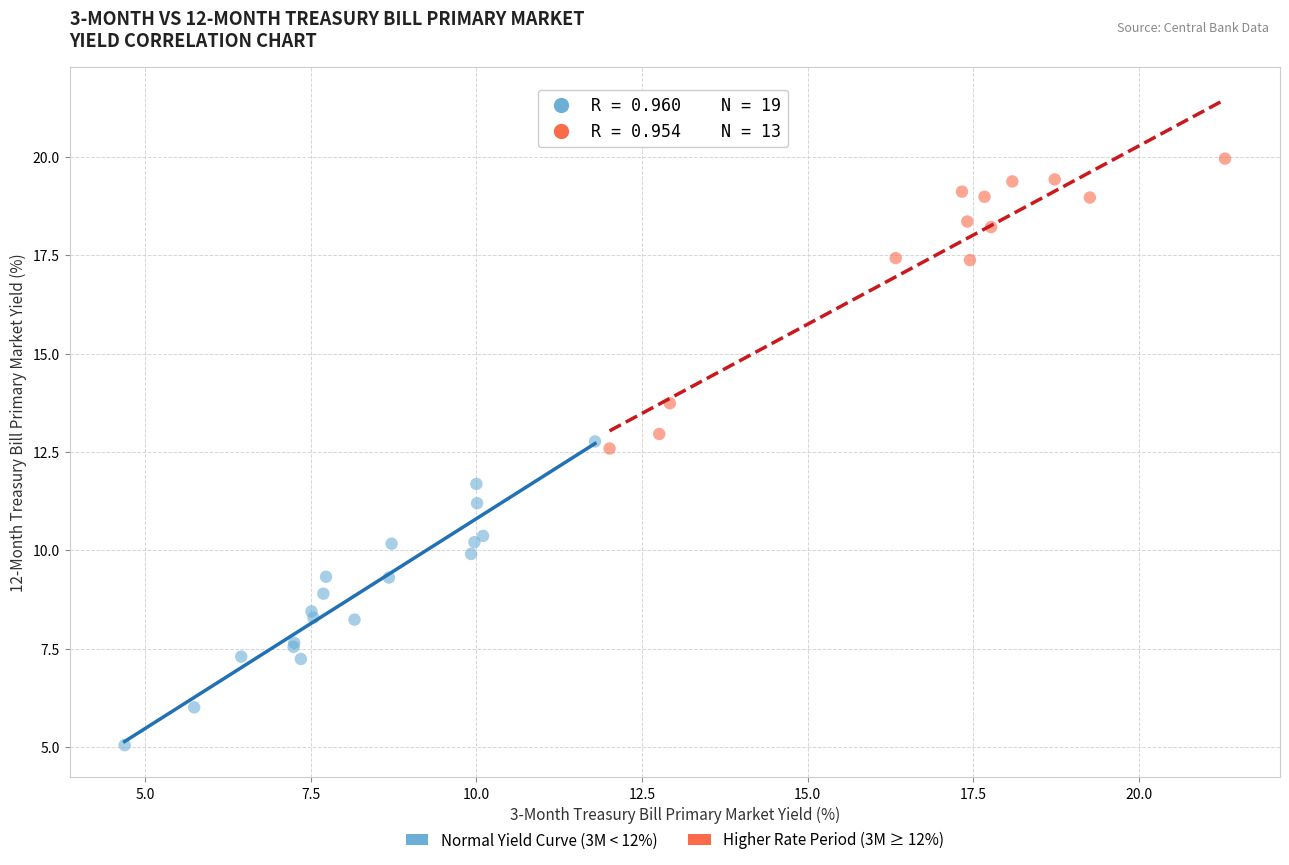

Which series reaches the maximum Y coordinate?

Higher Rate Period (3M ≥ 12%)